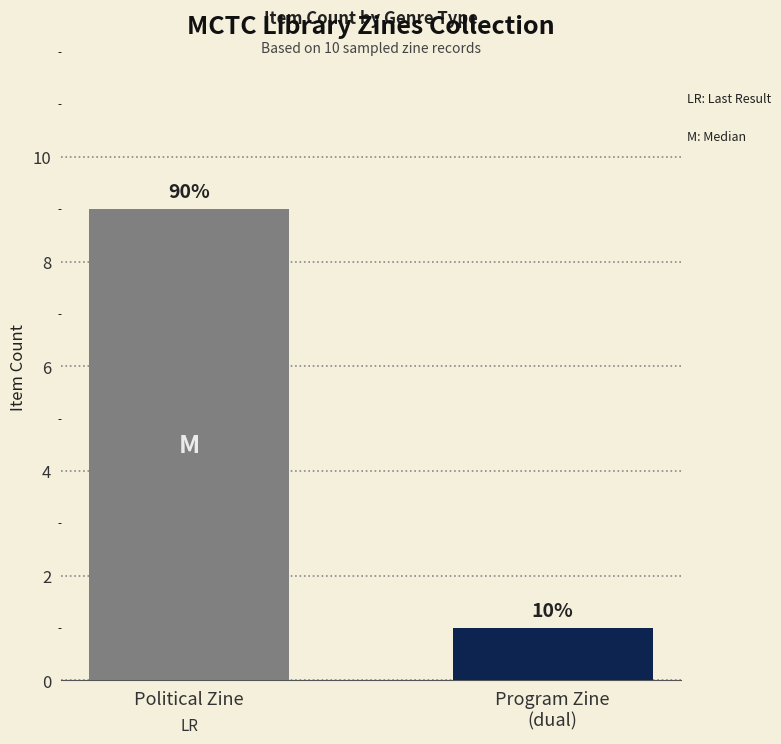

At which category does the chart reach its minimum across all series?

Program Zine
(dual)